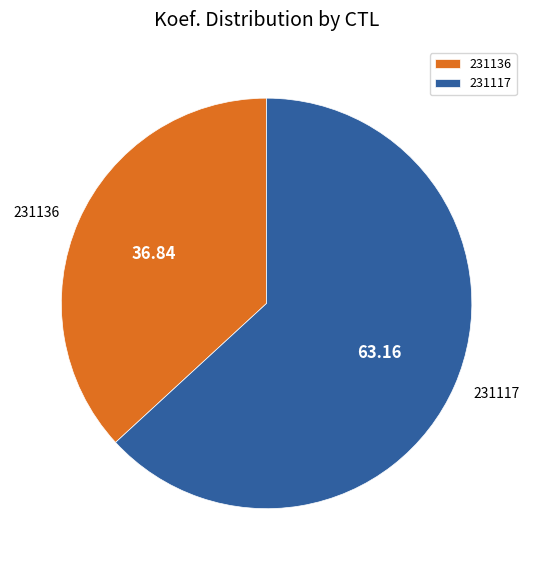

Count the number of slices in the pie.

2